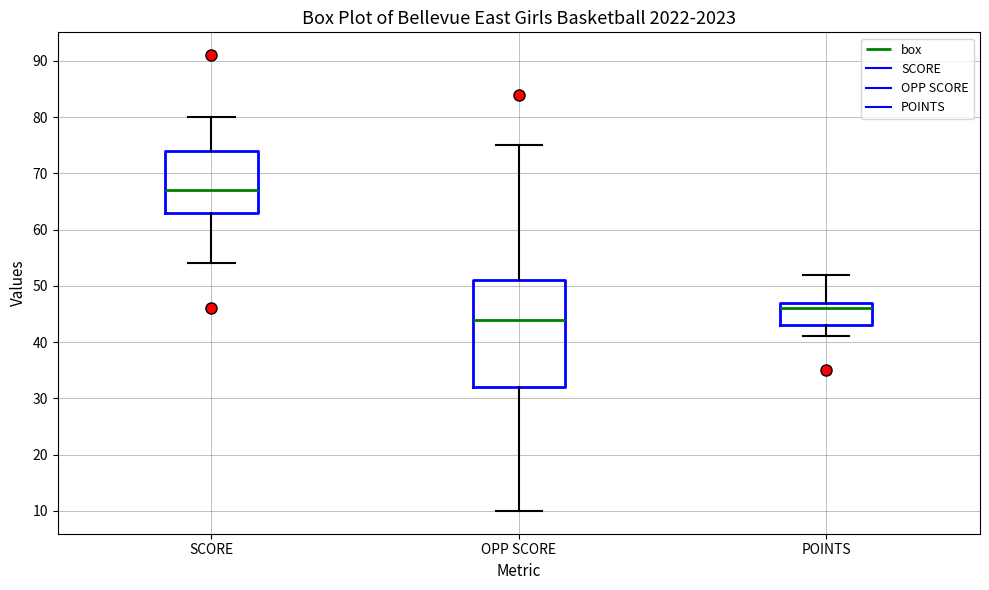

Reading left to right, transcribe this box plot: for each box, give where its median line is, the range the box spans, and where its two whiskers end, as read against the y-axis. The values are not printed on the chart, so give them approximately, as read against the axis.

SCORE: median 67, box 63 to 74, whiskers 54 to 80
OPP SCORE: median 44, box 32 to 51, whiskers 10 to 75
POINTS: median 46, box 43 to 47, whiskers 41 to 52